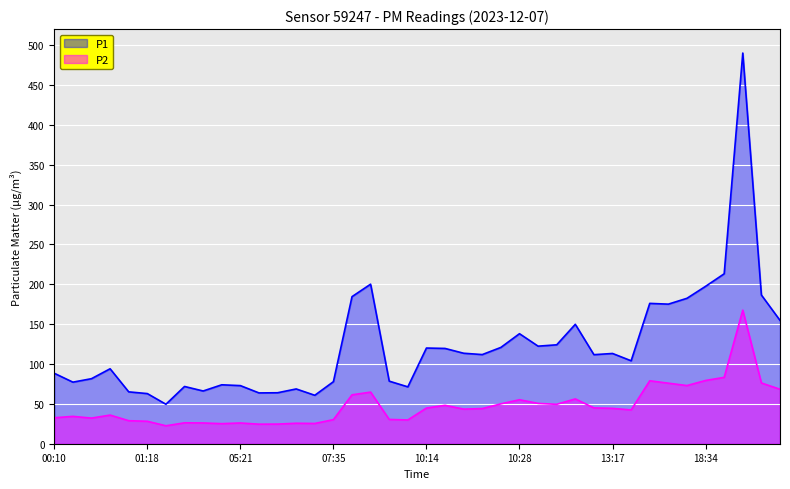

True or false: P2 and P1 cross at least once.

False